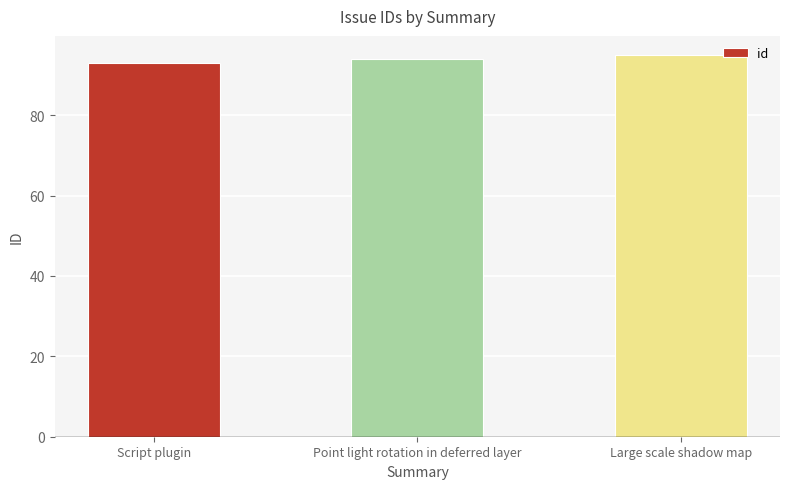

Count the number of categories in the chart.

3